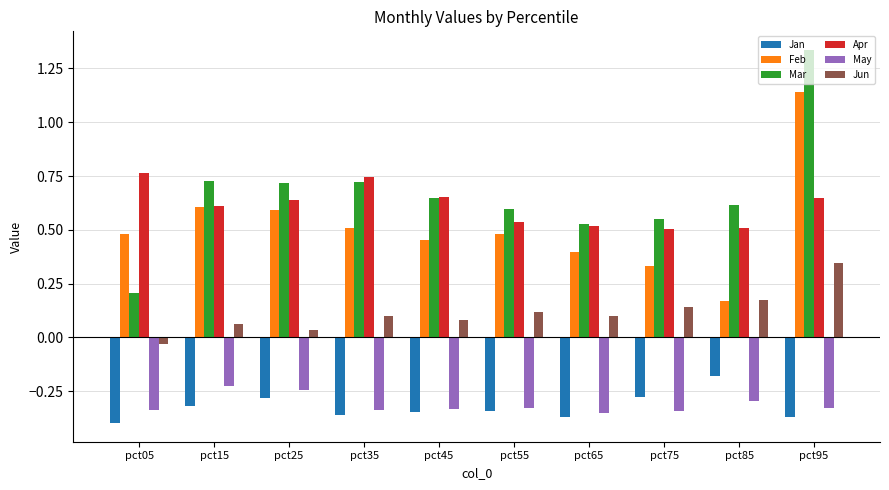

The Apr series shows 0.5 at pct65. True or false?

True